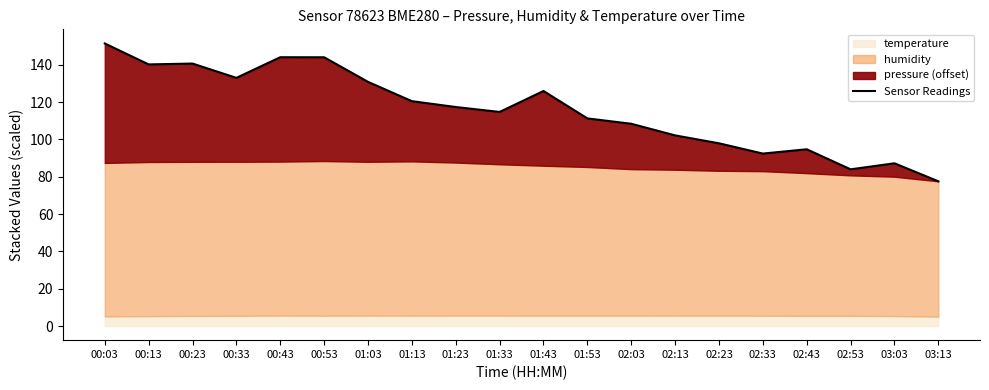

Which category has the highest value across all series?

00:03